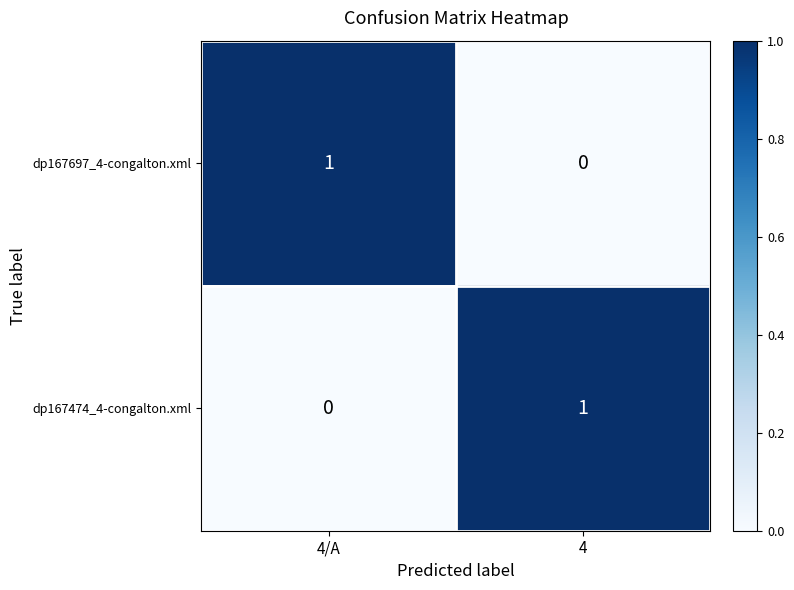

The dp167697_4-congalton.xml series shows -1 at 4. True or false?

False